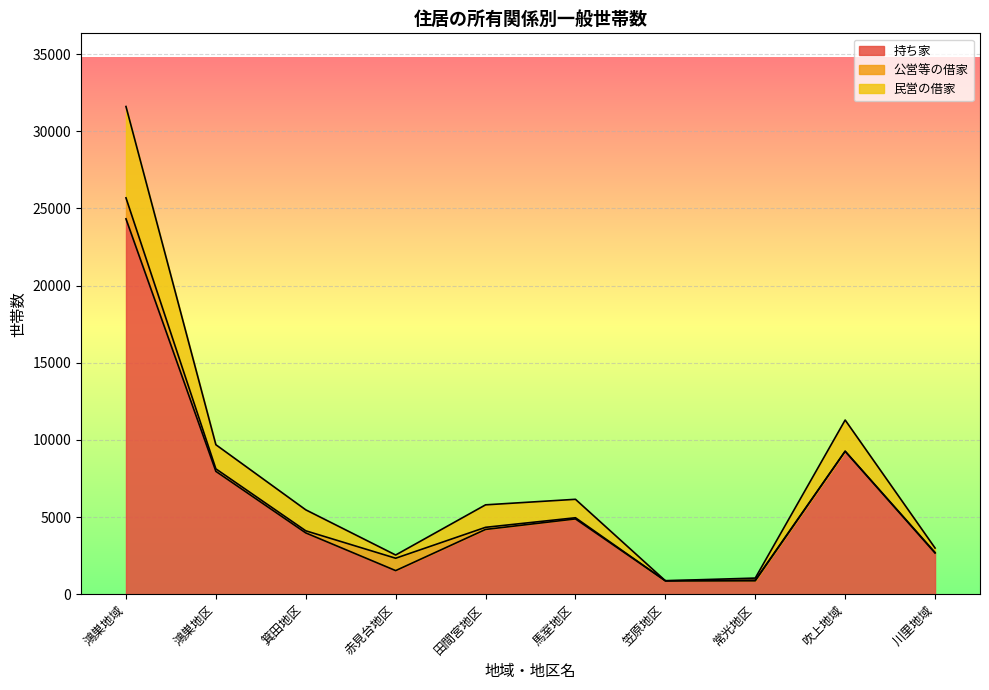

How many lines are shown in the chart?

3